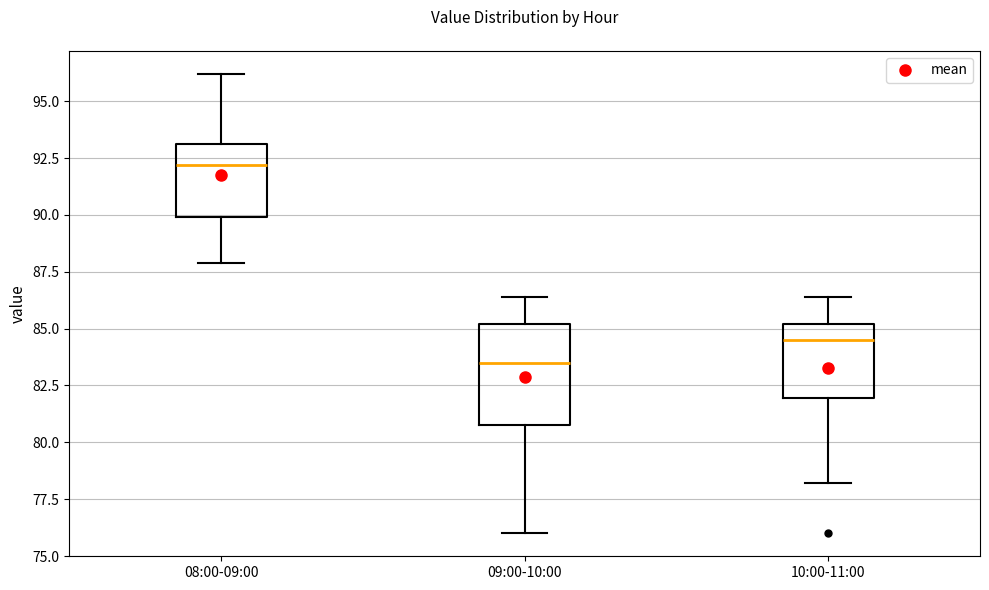

Which box is the tallest, from its lower edge to its upper edge?

09:00-10:00